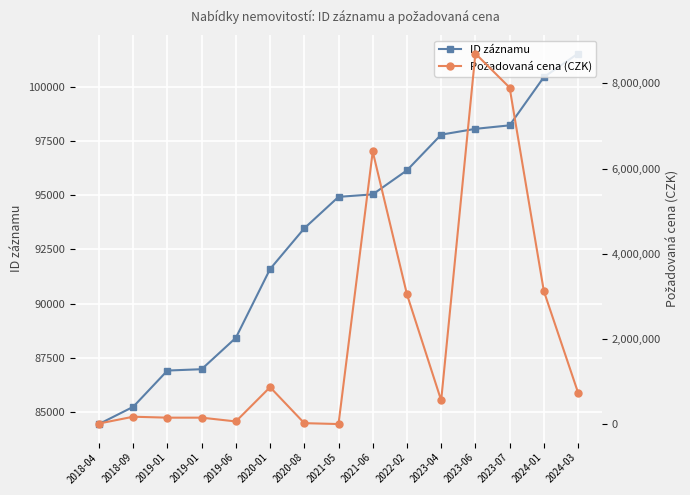

Reading left to right, list all the values displayed in this chart.

ID záznamu: 84429	85225	86902	86964	88416	91595	93477	94931	95046	96158	97807	98075	98237	100465	101557
Požadovaná cena (CZK): 12120	172000	150000	150000	61000	865640	21000	0	6400000	3045600	554856	8700000	7900000	3123000	737926